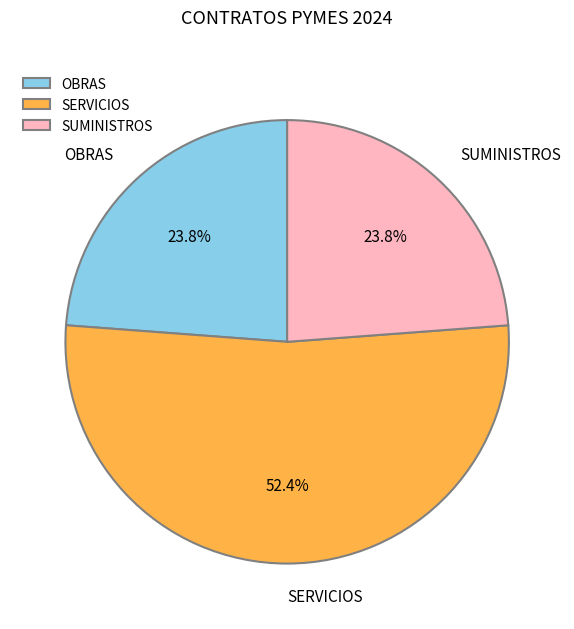

True or false: SERVICIOS accounts for 52% of the total.

True